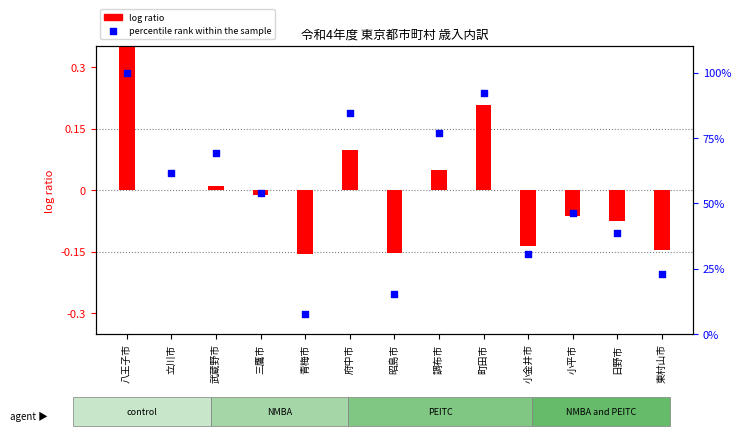

Which series has the largest Y range (max minus min)?

percentile rank within the sample